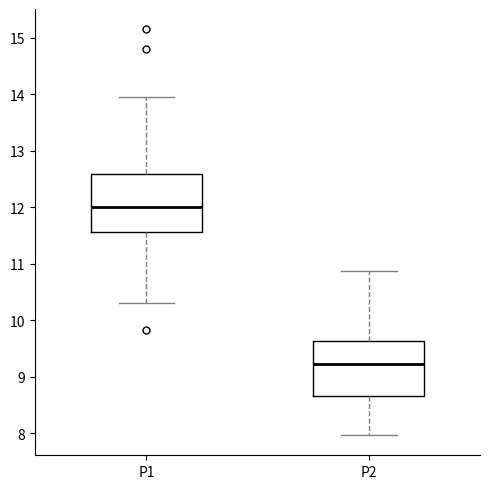

Which box's median line is the lowest?

P2